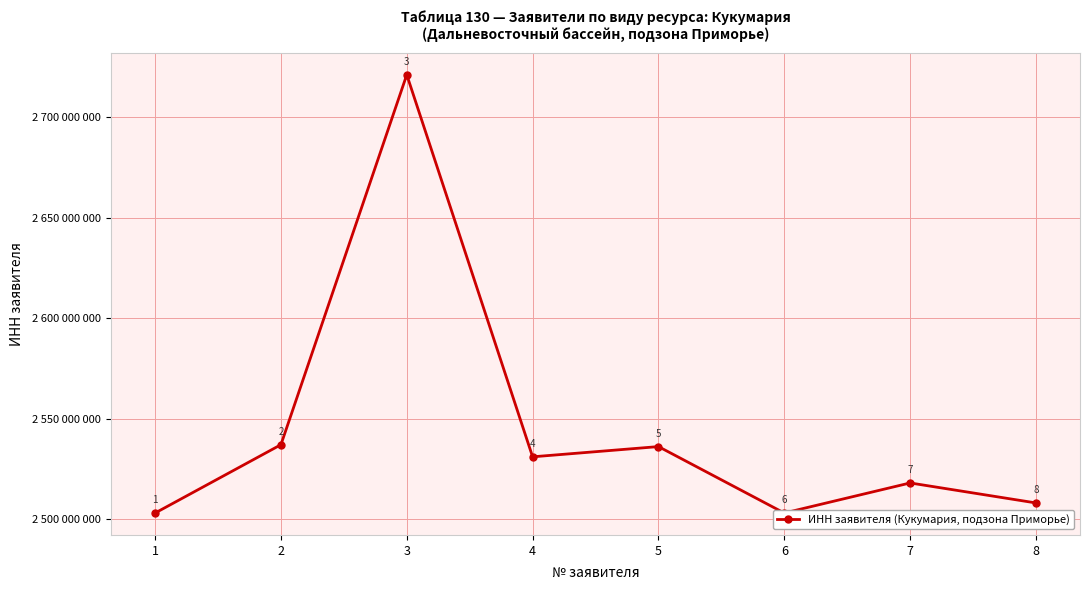

Does the chart have visible grid lines?

Yes